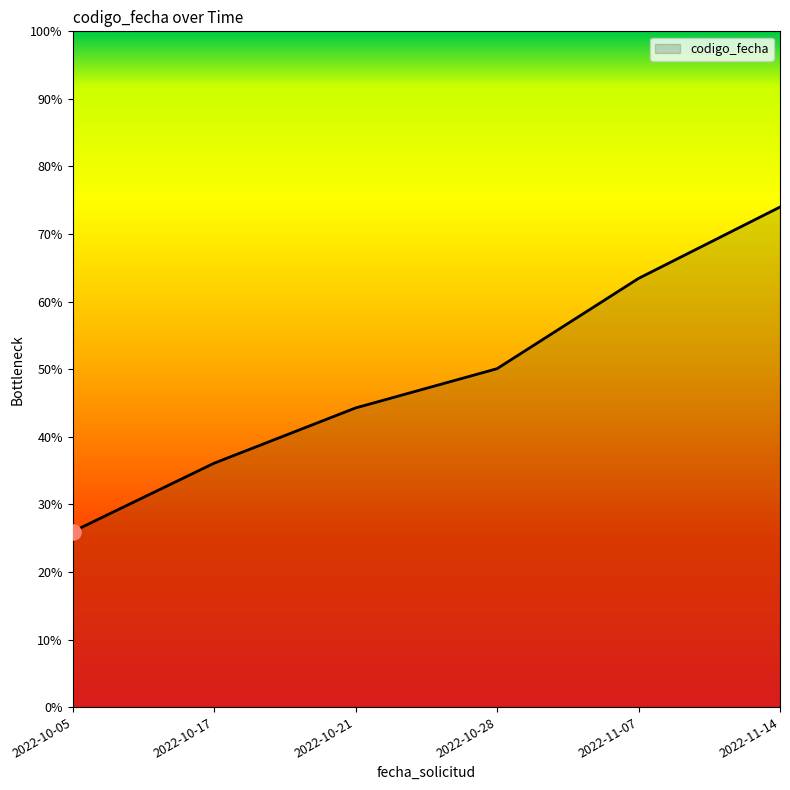

What is the change in value from 2022-10-21 to 2022-11-07?

+1229953